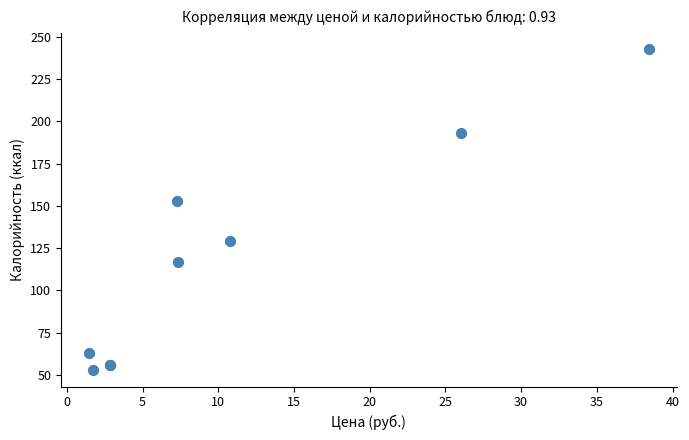

What Y value in the scatter plot is closest to 147?

153.0